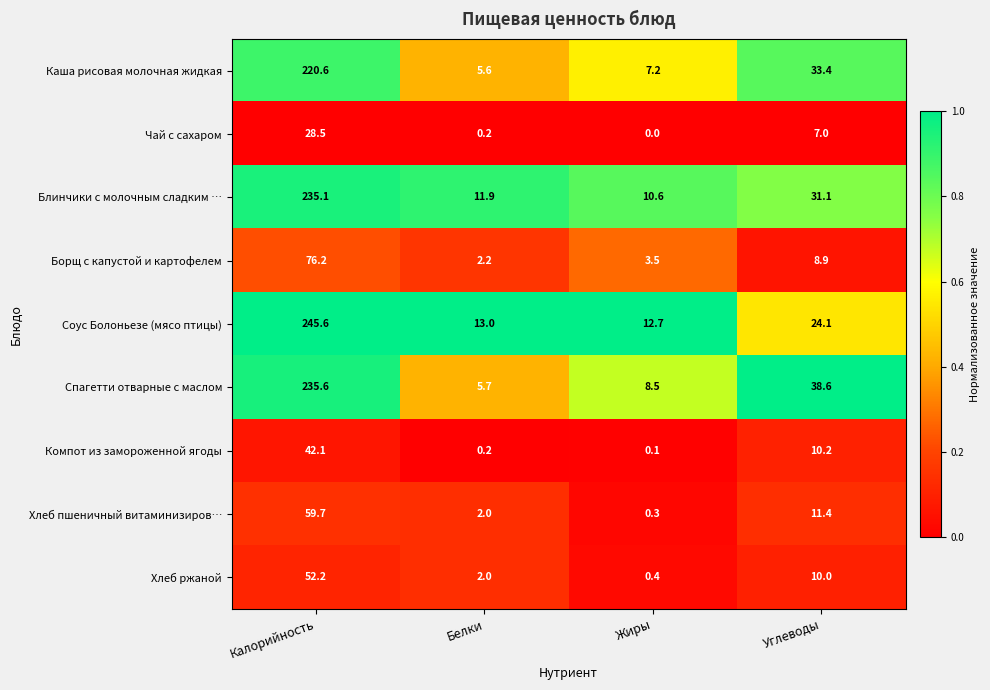

What is the difference between the maximum and minimum values in the Компот из замороженной ягоды series?

42.0